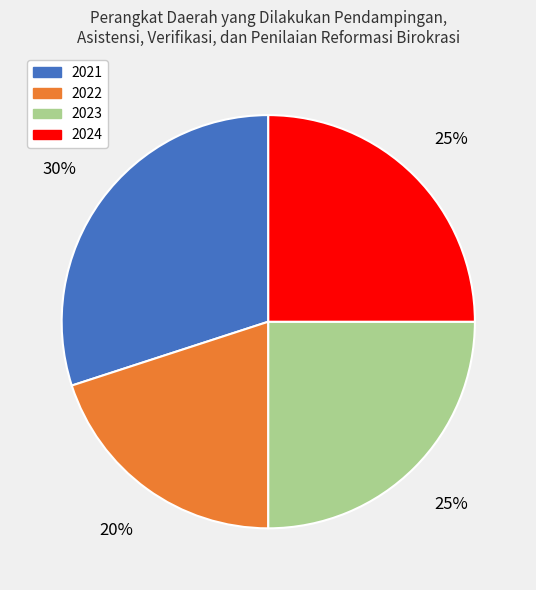

What percentage is the 2021 slice, to the nearest percent?

30%